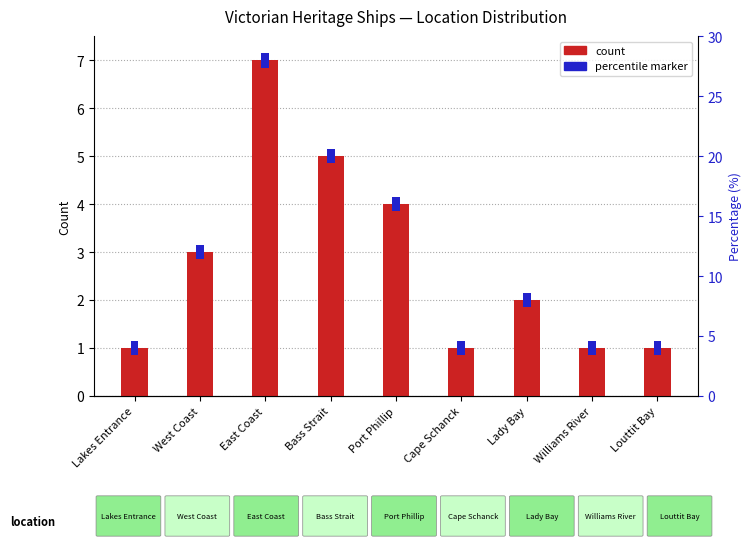

List the labels in order of value, largest first.

East Coast, Bass Strait, Port Phillip, West Coast, Lady Bay, Lakes Entrance, Cape Schanck, Williams River, Louttit Bay